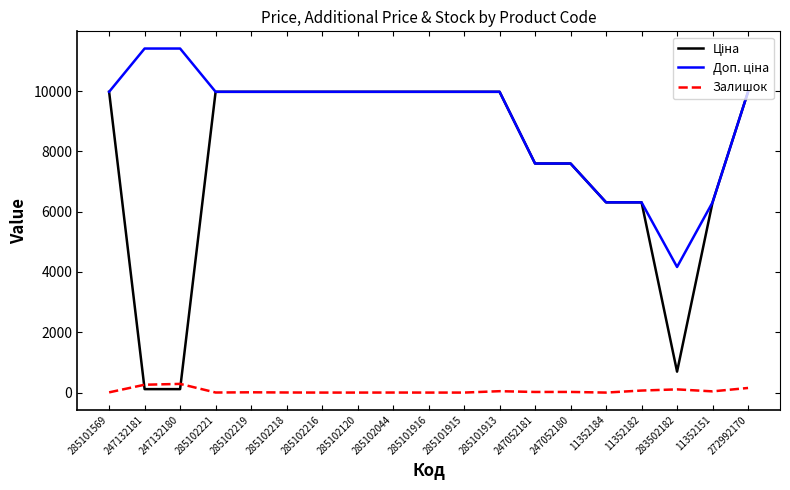

Is this an area chart (filled region under the line)?

No